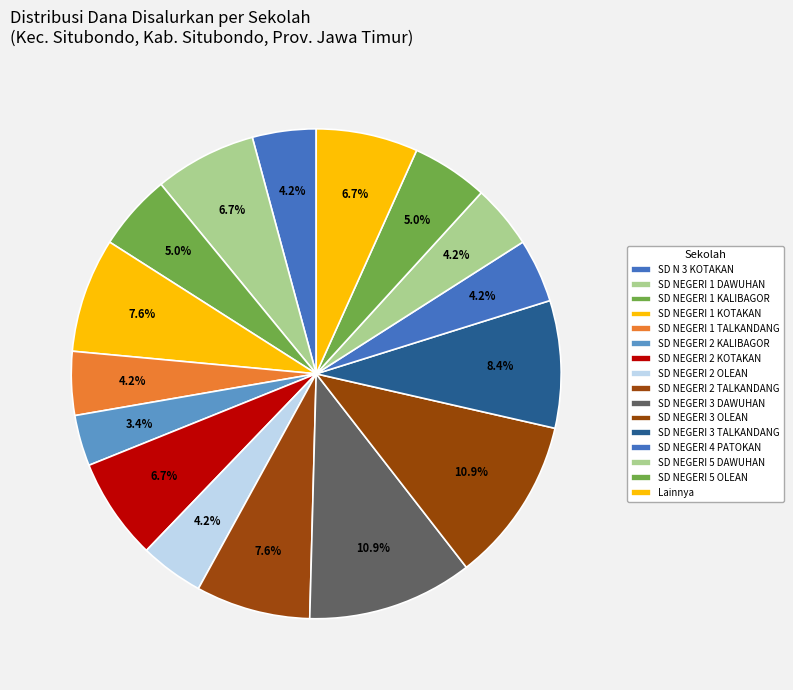

Does any single category account for the majority?

No